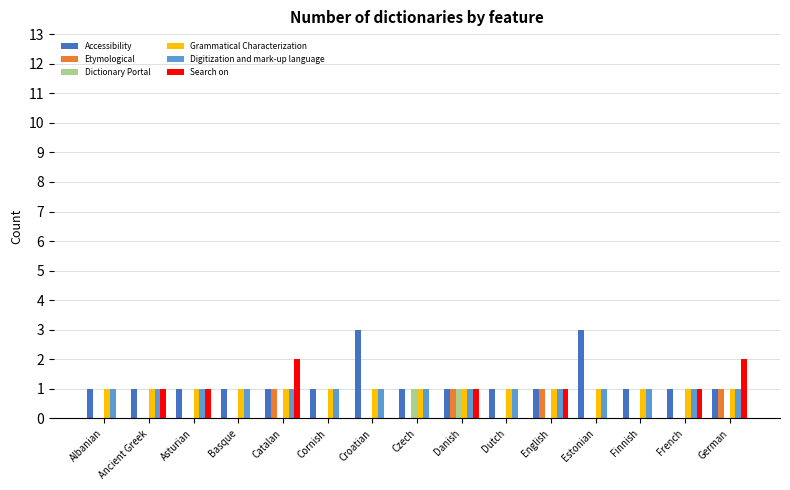

Between Basque and Croatian, which series saw the biggest shift?

Accessibility